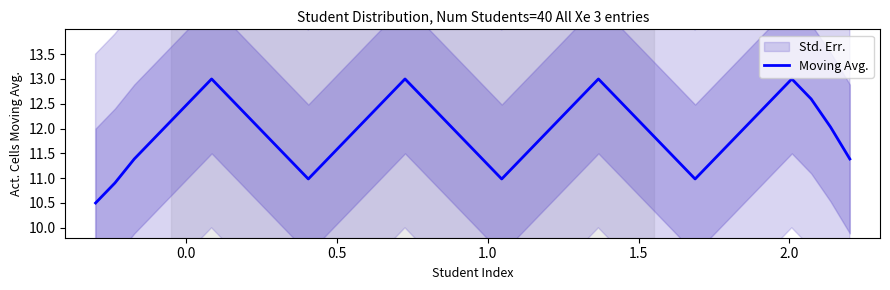

What is the maximum value for Moving Avg.?

13.0